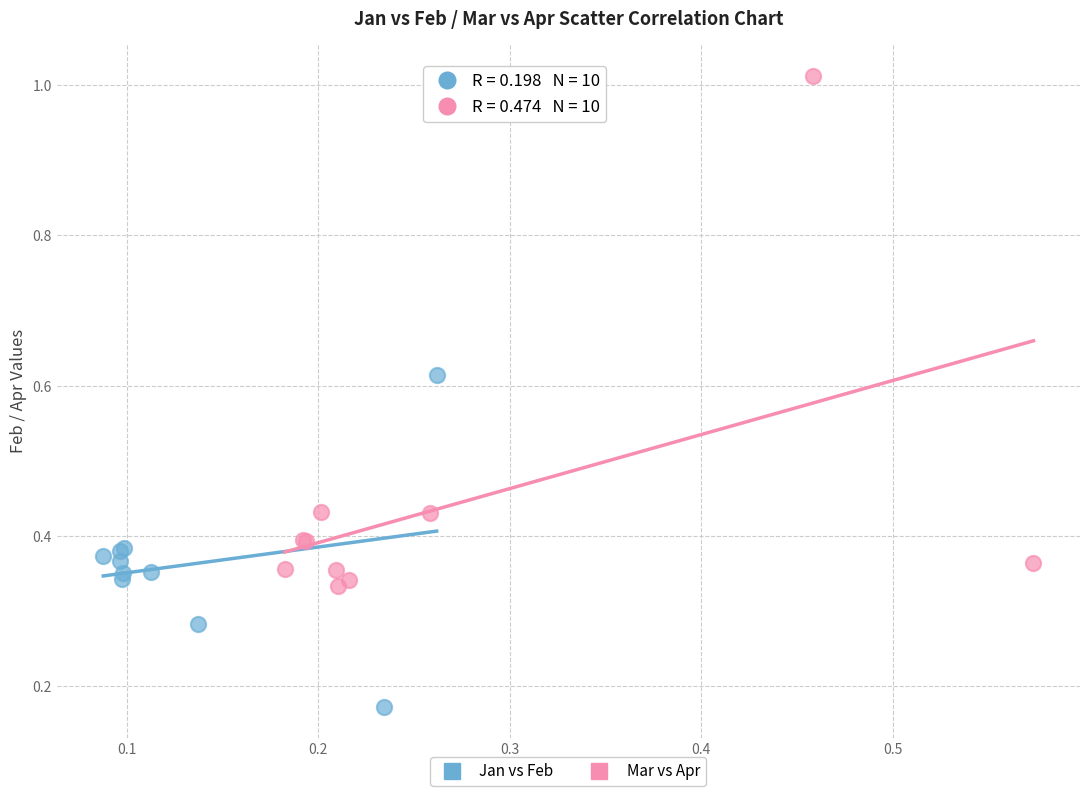

Which series reaches the minimum Y coordinate?

Jan vs Feb